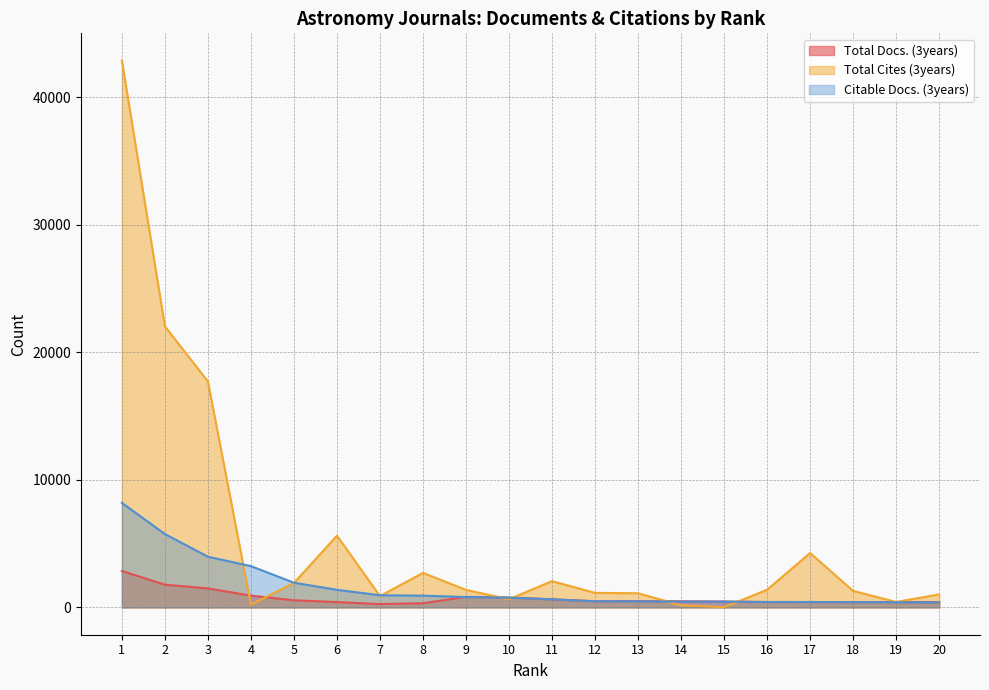

Which series changed the most between 5 and 7?

Total Cites (3years)